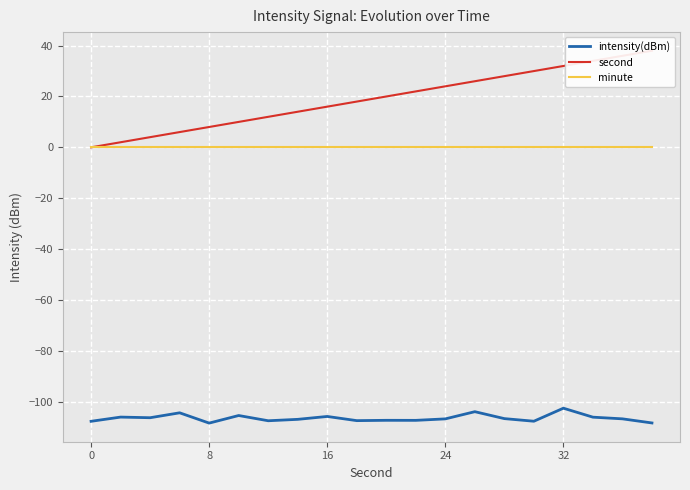

What is the average value of the second series?

19.0